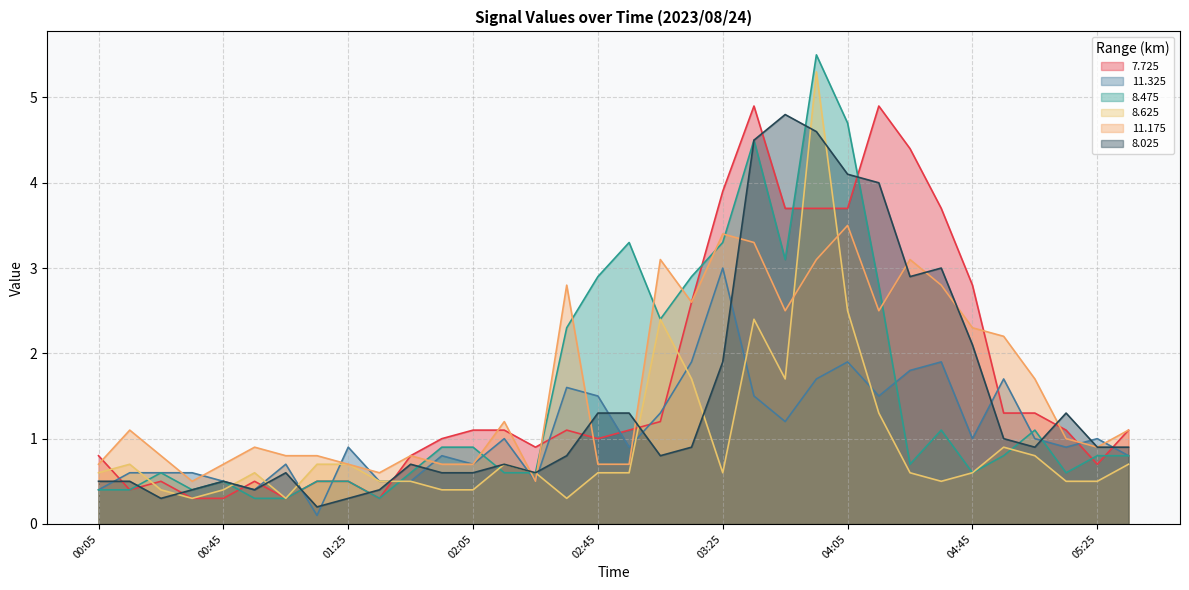

Does the chart display data point markers on the line(s)?

No